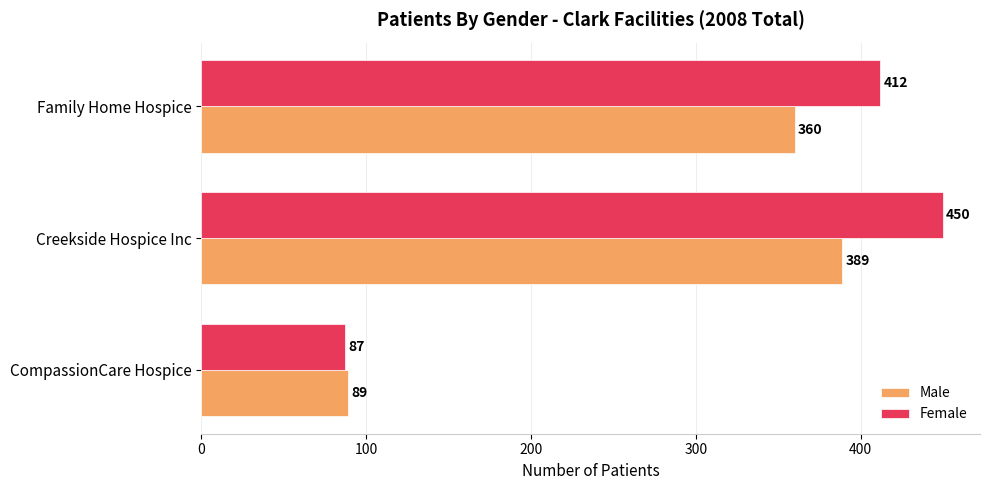

What is the sum of the Male values at Family Home Hospice and CompassionCare Hospice?

449